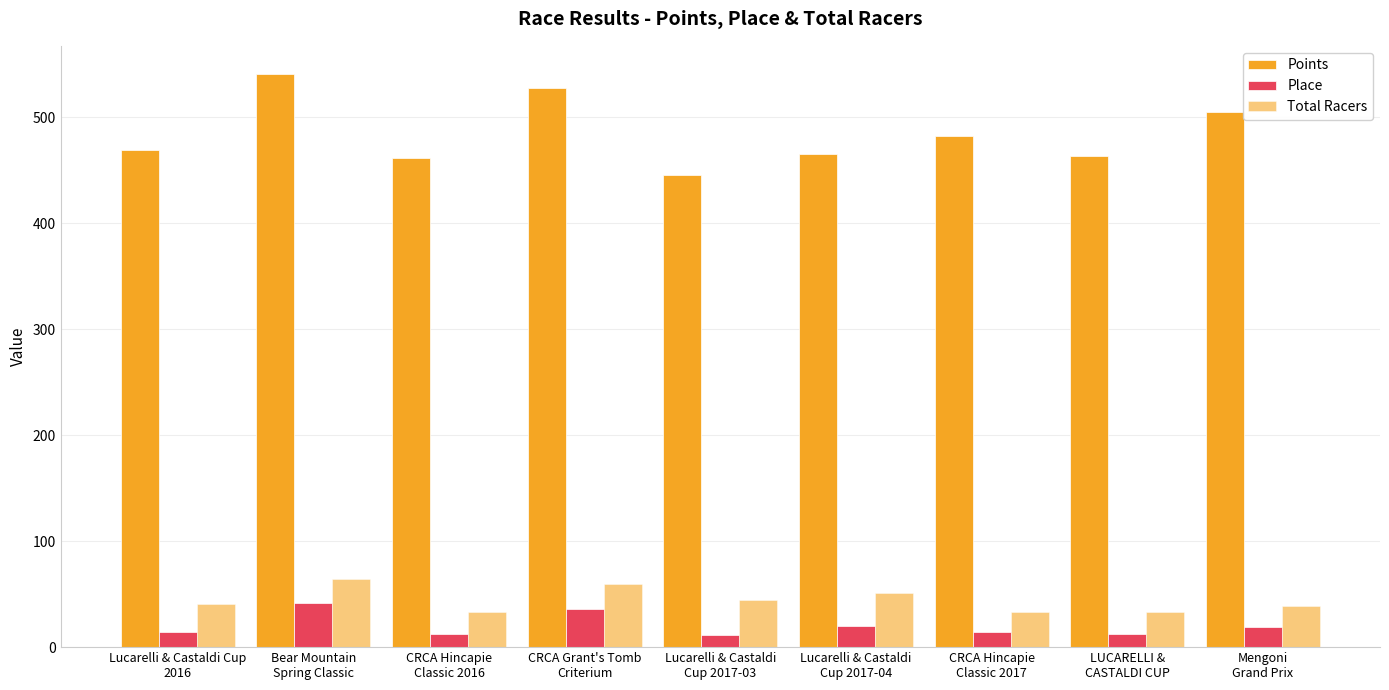

What is the total value across all series at Lucarelli & Castaldi Cup
2016?

523.6